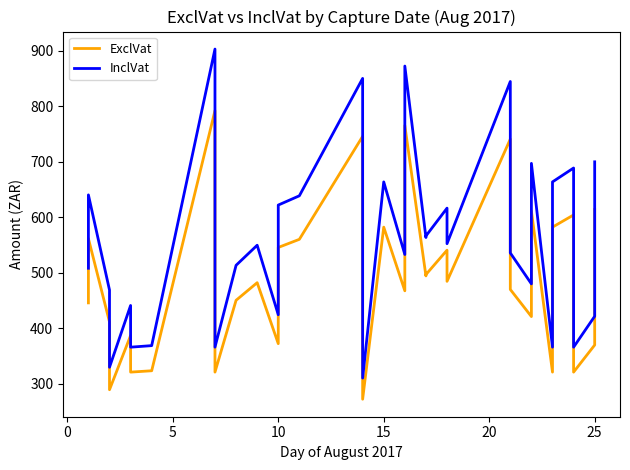

The value of InclVat at 0 is 640.0. True or false?

True